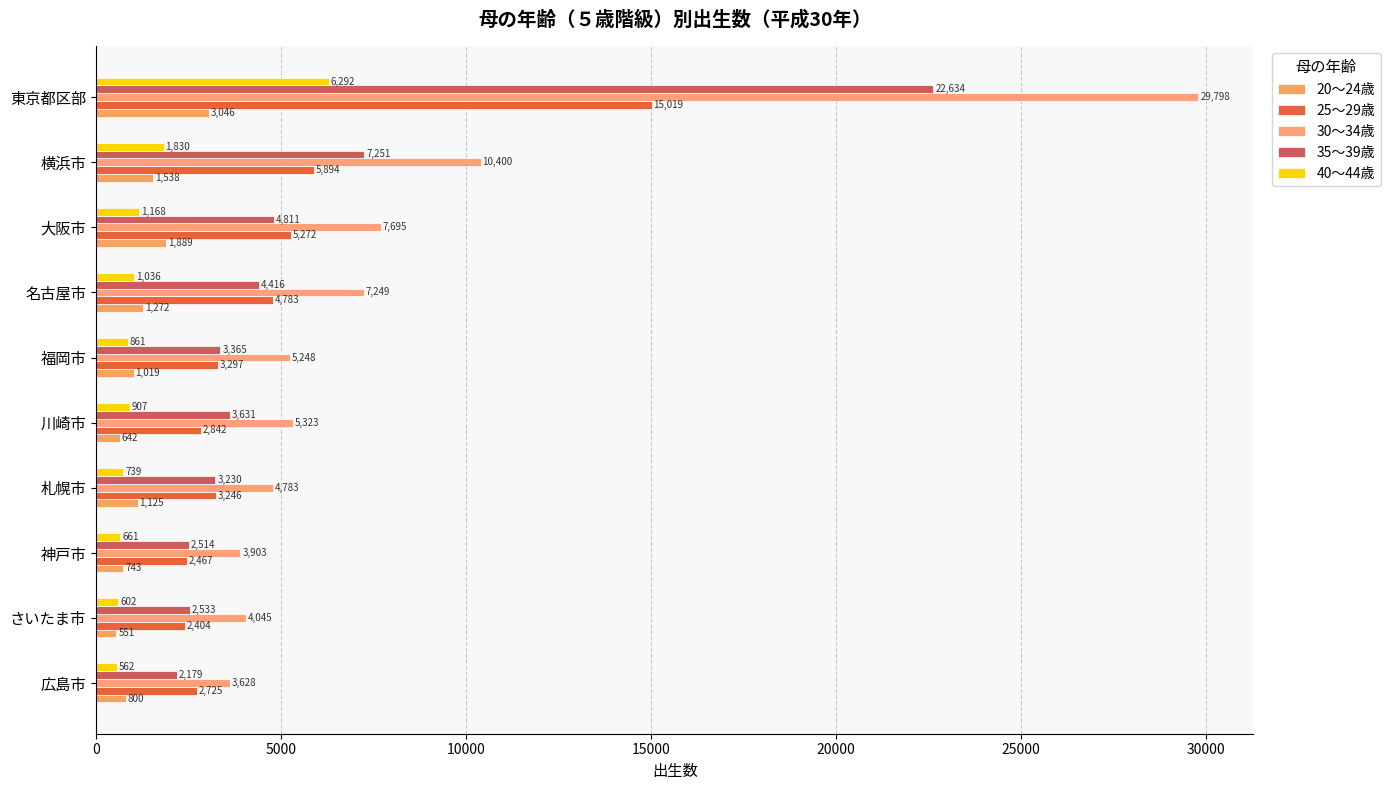

How many categories are shown in the chart?

10